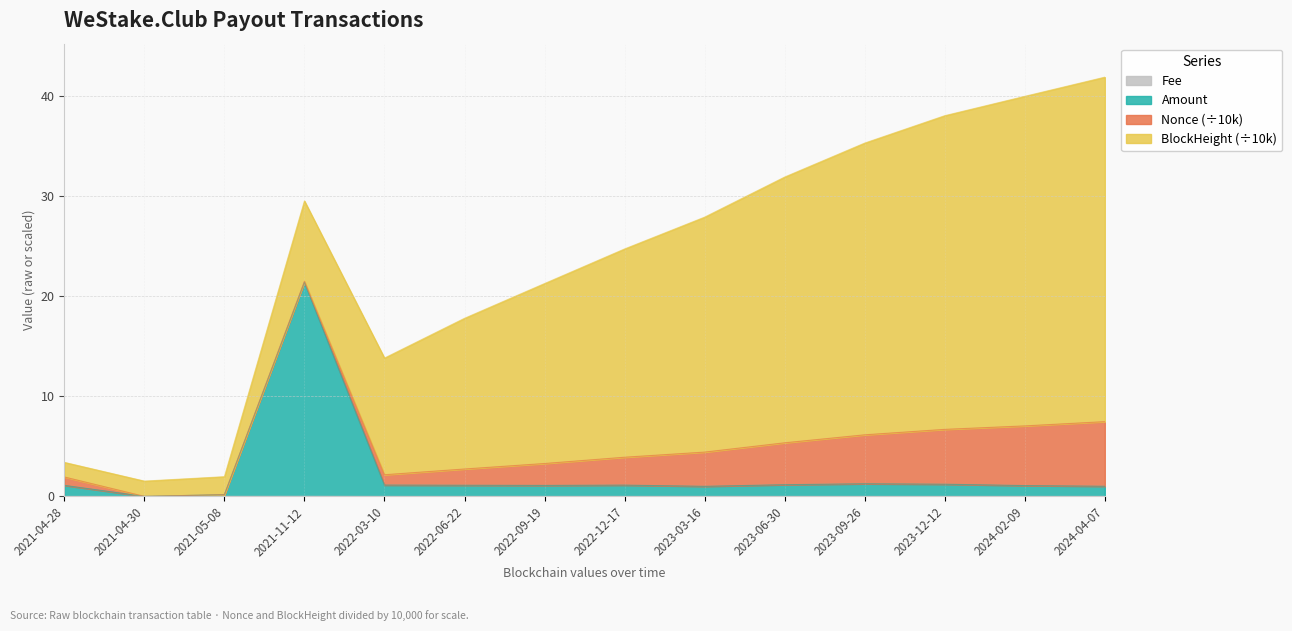

What position from the right is 2021-04-28?

14